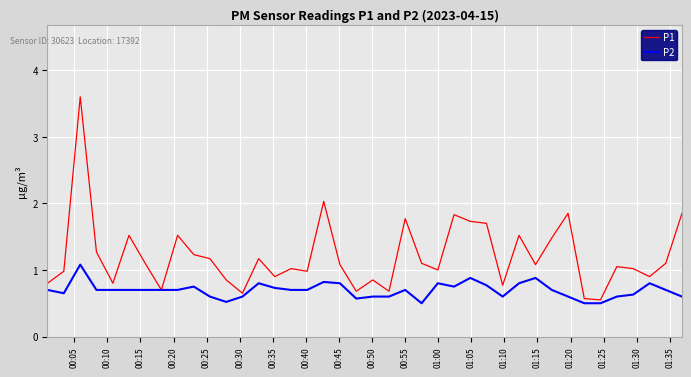

Which series has the largest total across all categories?

P1